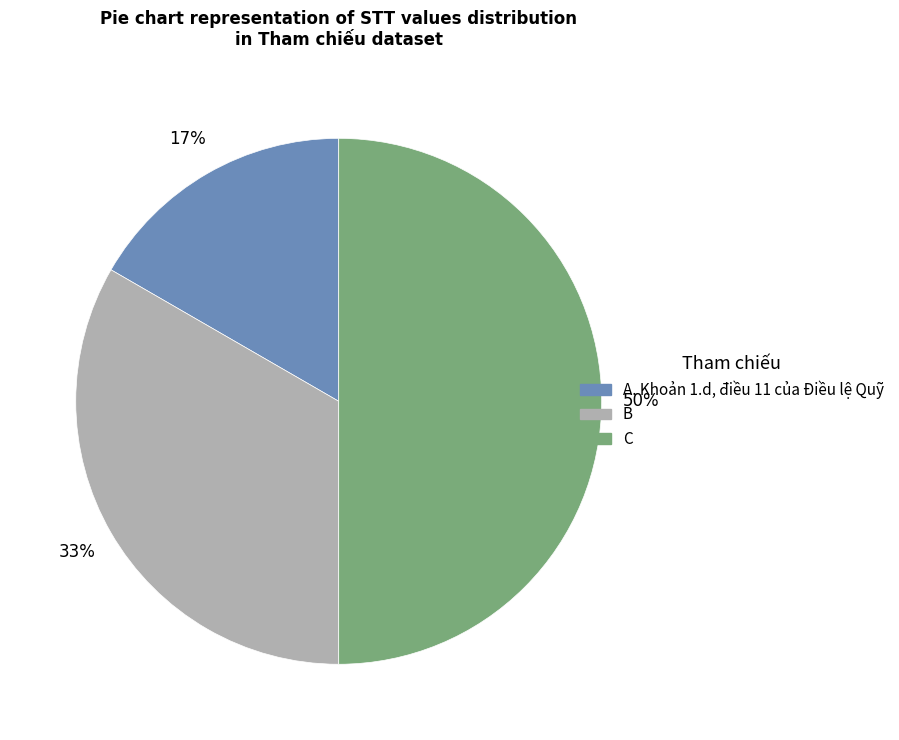

How many slices are in this pie chart?

3